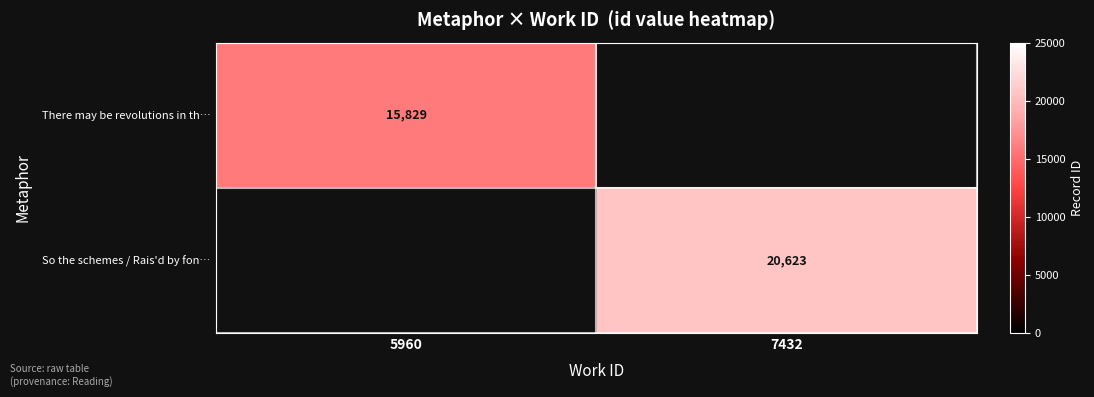

At how many categories does at least one series exceed 13274?

2